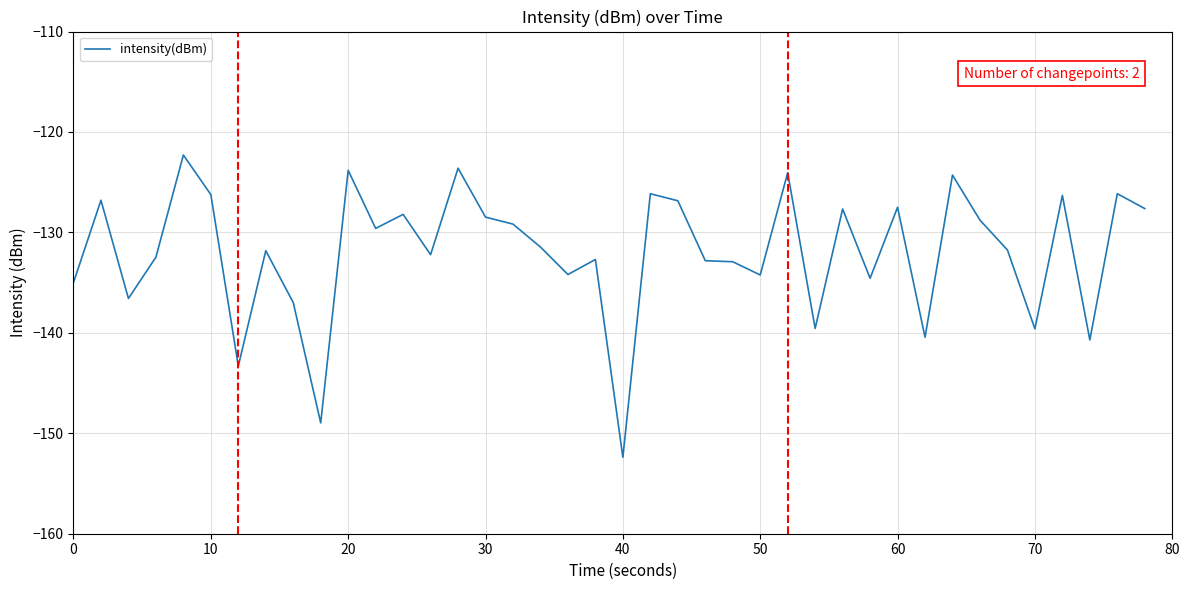

What is the sum of all values?

-5278.2